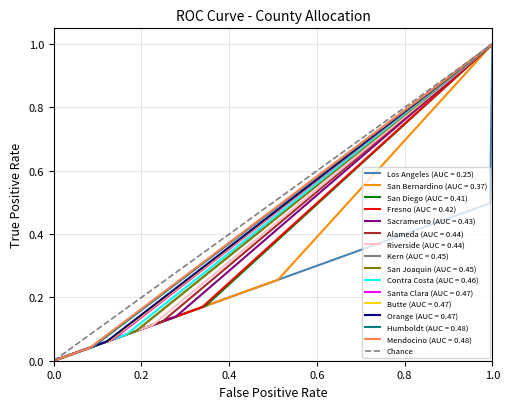

How many values are between 0 and 1?

2